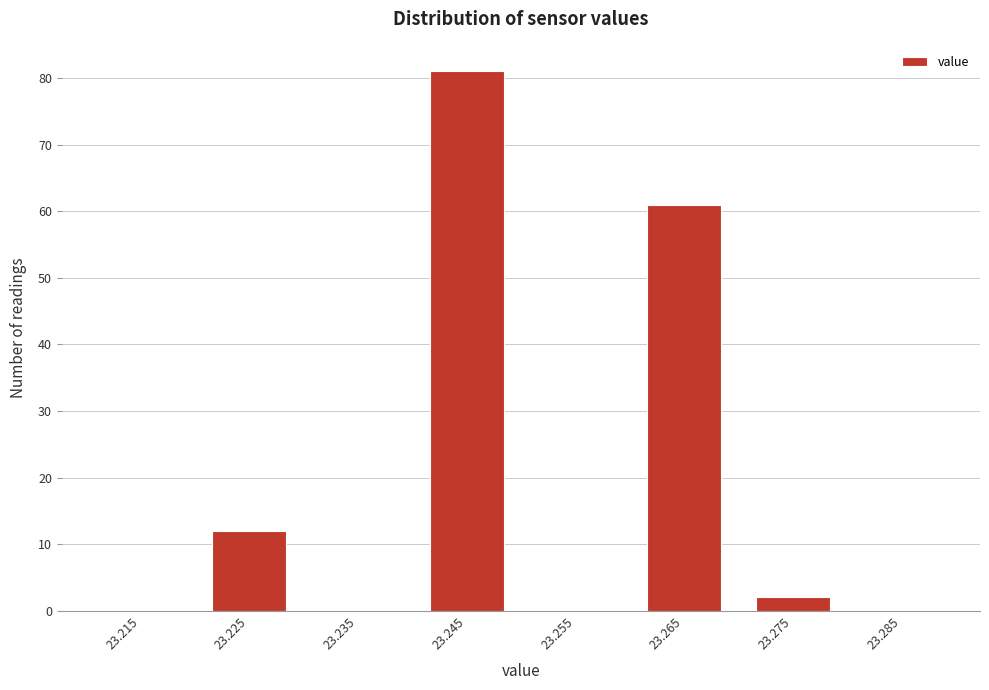

Reading left to right, list all the values displayed in this chart.

23.215=0	23.225=12	23.235=0	23.245=81	23.255=0	23.265=61	23.275=2	23.285=0